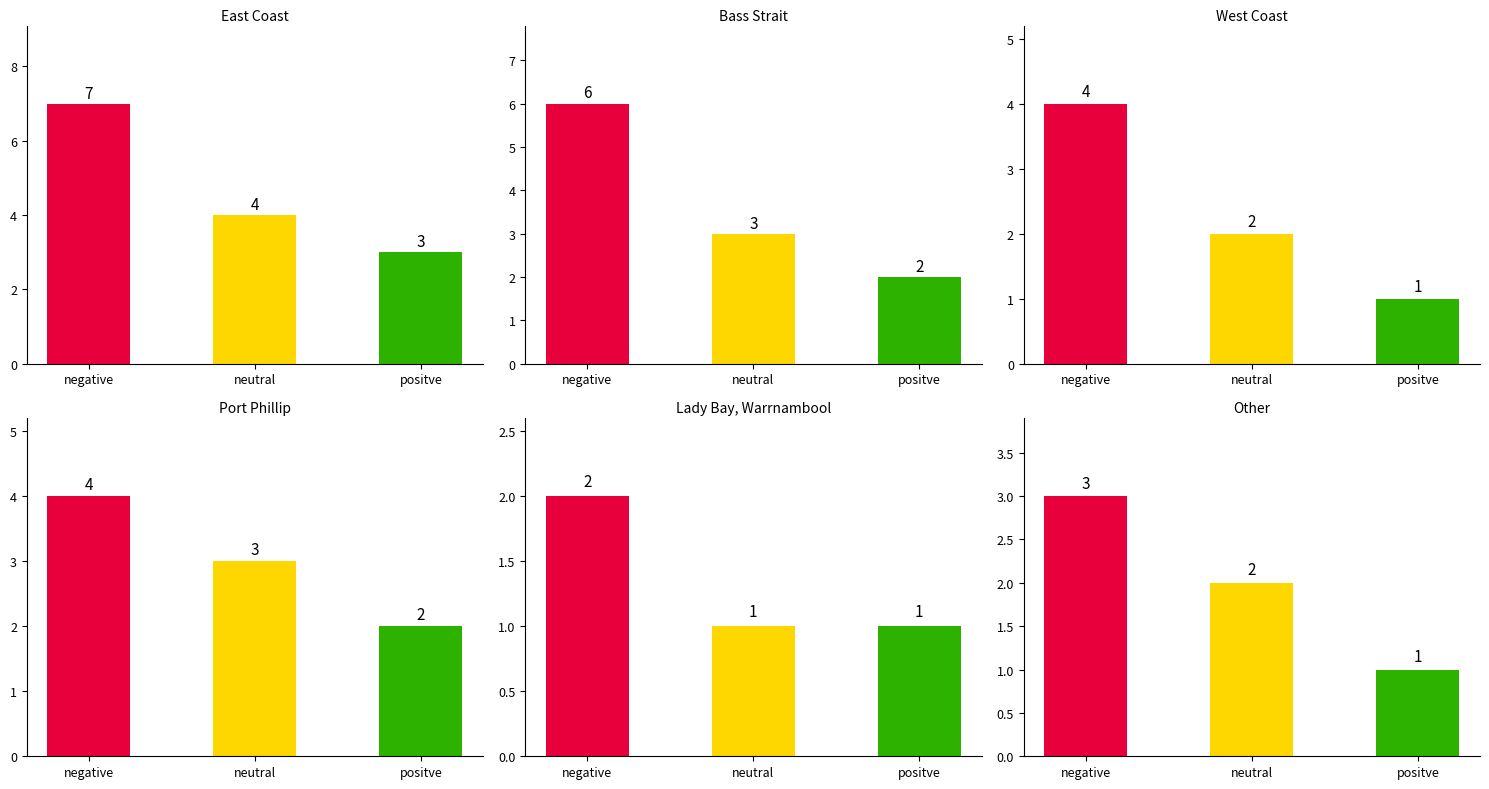

At which category is the sum across all series the highest?

negative